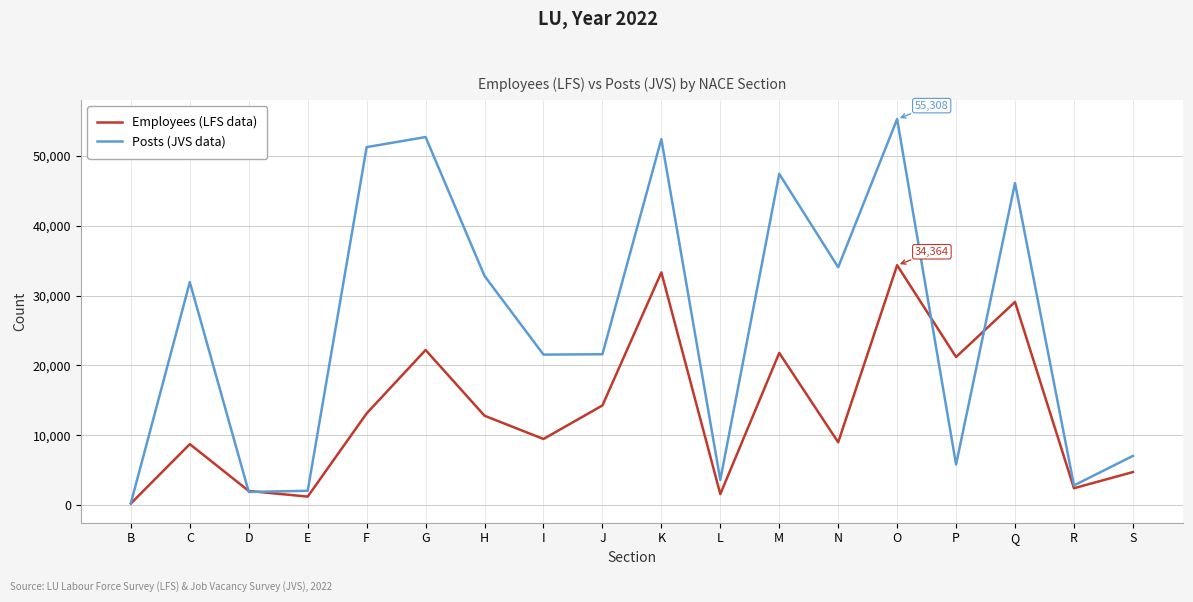

In Posts (JVS data), how many points are higher than both neighbors (excluding endpoints)?

6